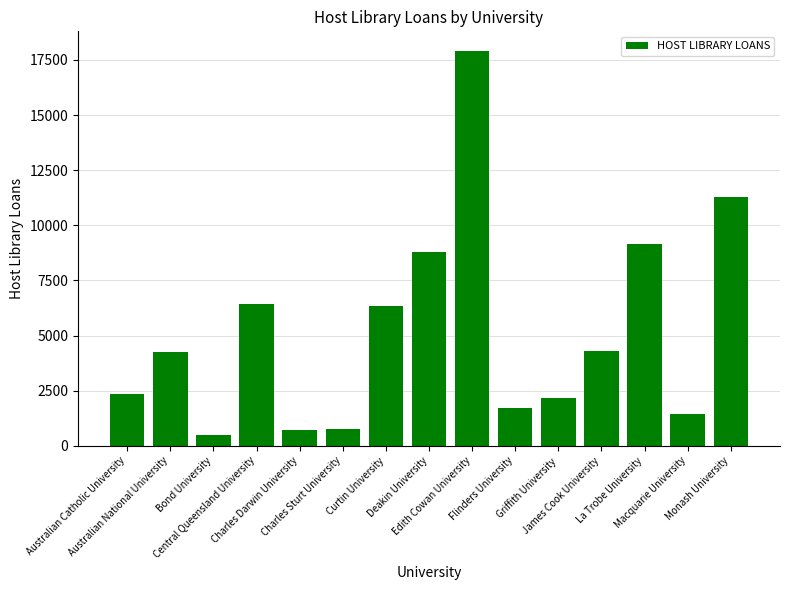

What is the minimum value shown in the chart?

481